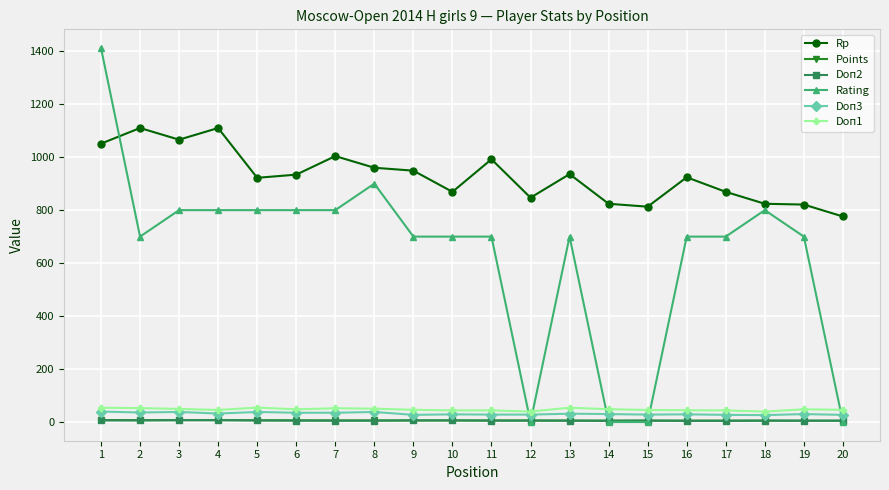

The value of Doп1 at 4 is 45.5. True or false?

True